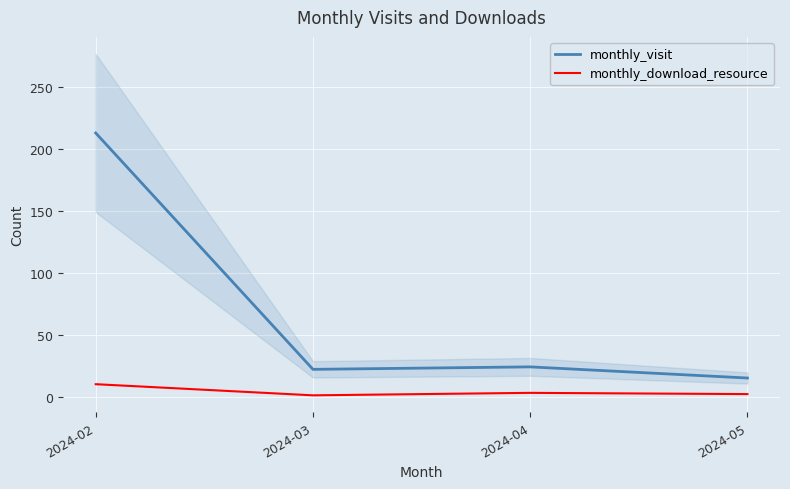

How many data points does each series have?

4